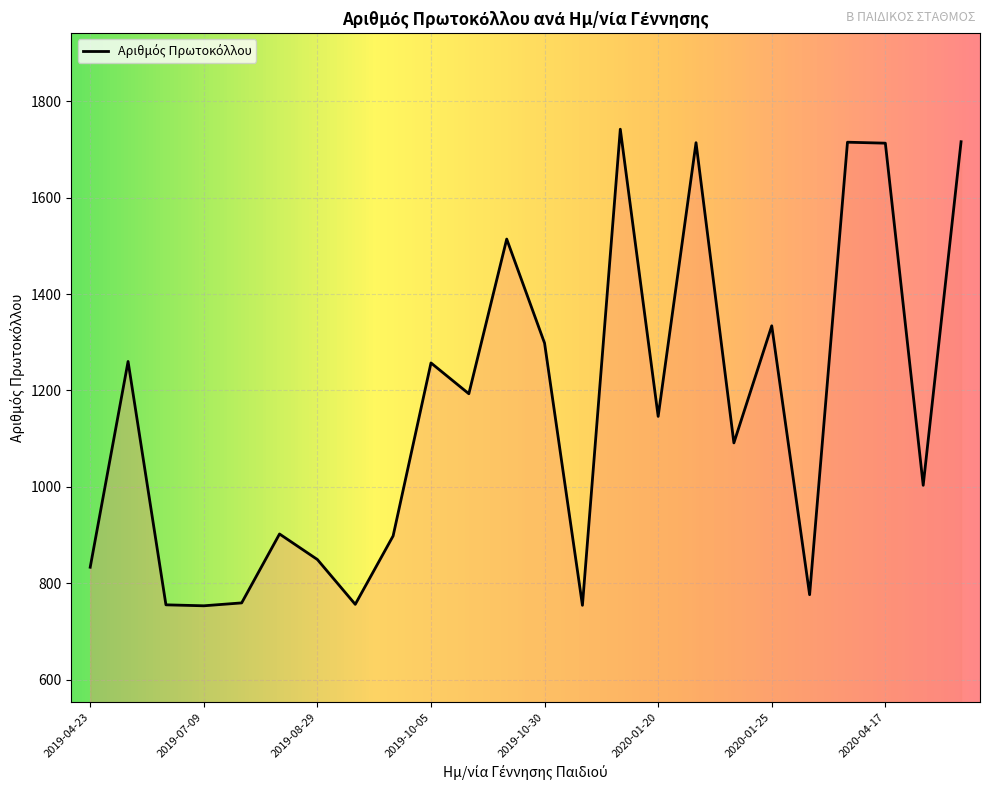

What is the minimum value shown in the chart?

753